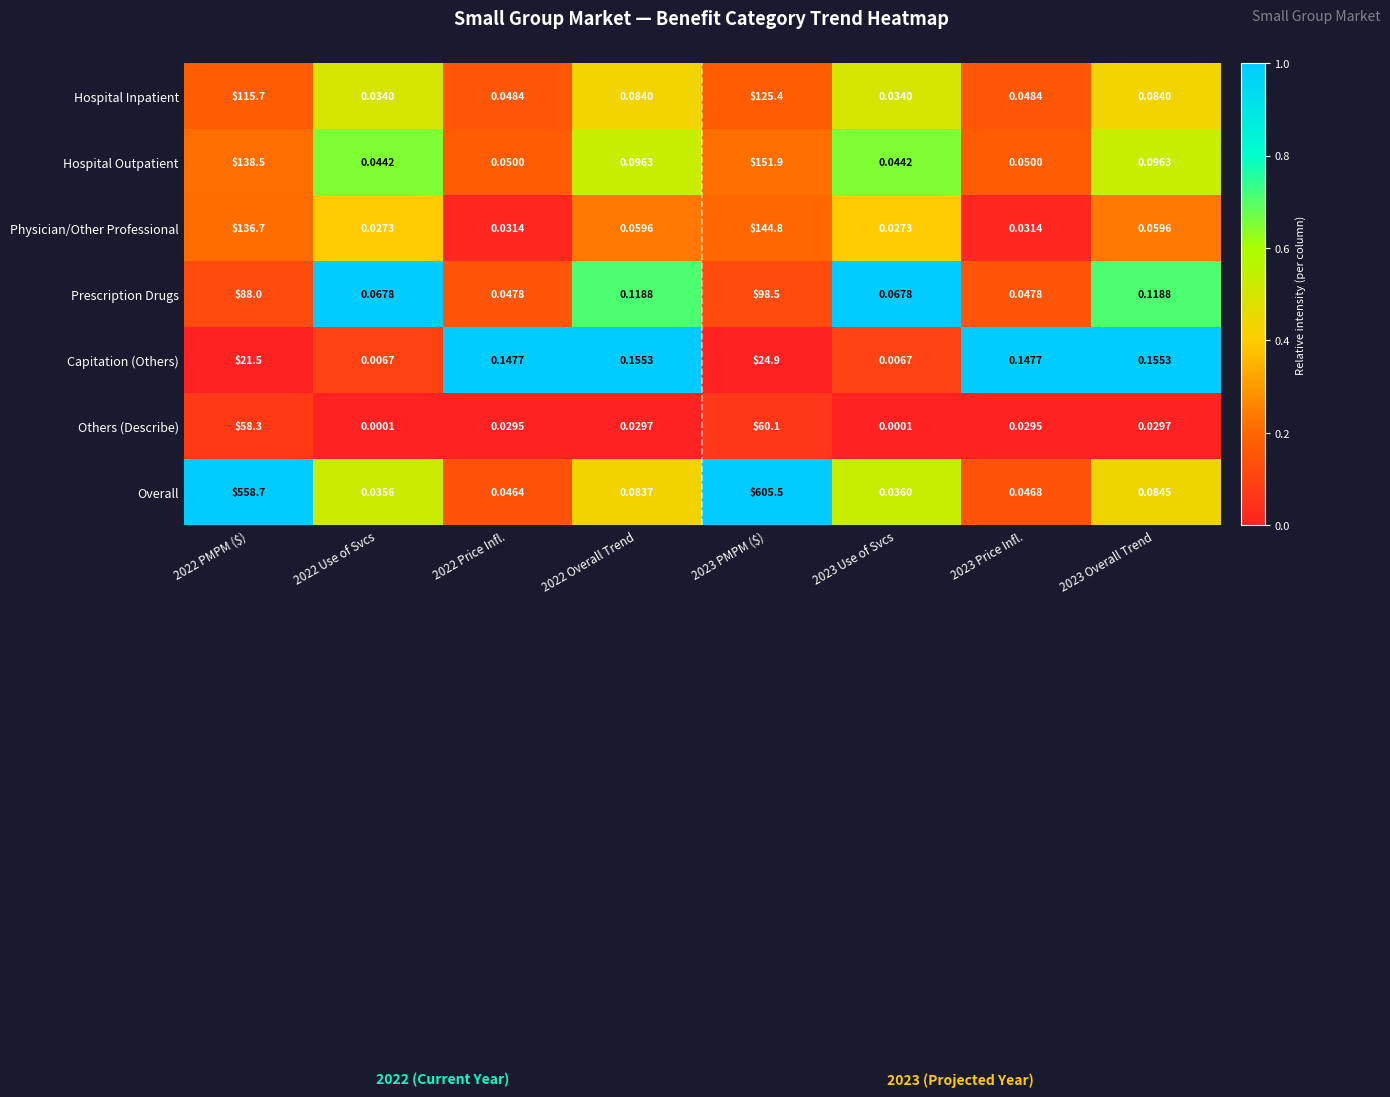

At 2022 Overall Trend, list the series in order from smallest to largest.

Others (Describe), Physician/Other Professional, Overall, Hospital Inpatient, Hospital Outpatient, Prescription Drugs, Capitation (Others)